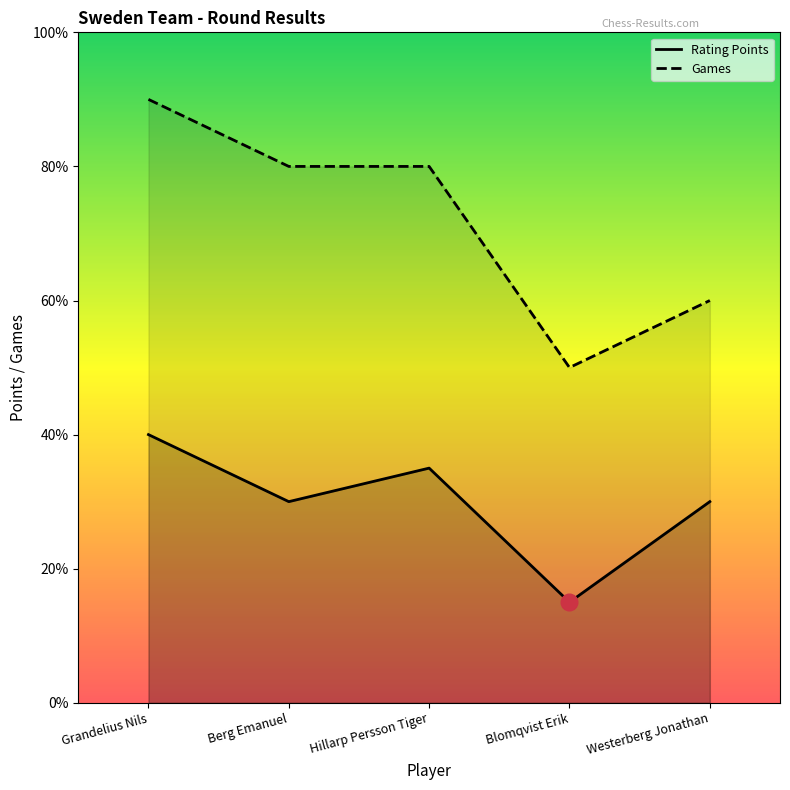

At which category is the sum across all series the highest?

Grandelius Nils